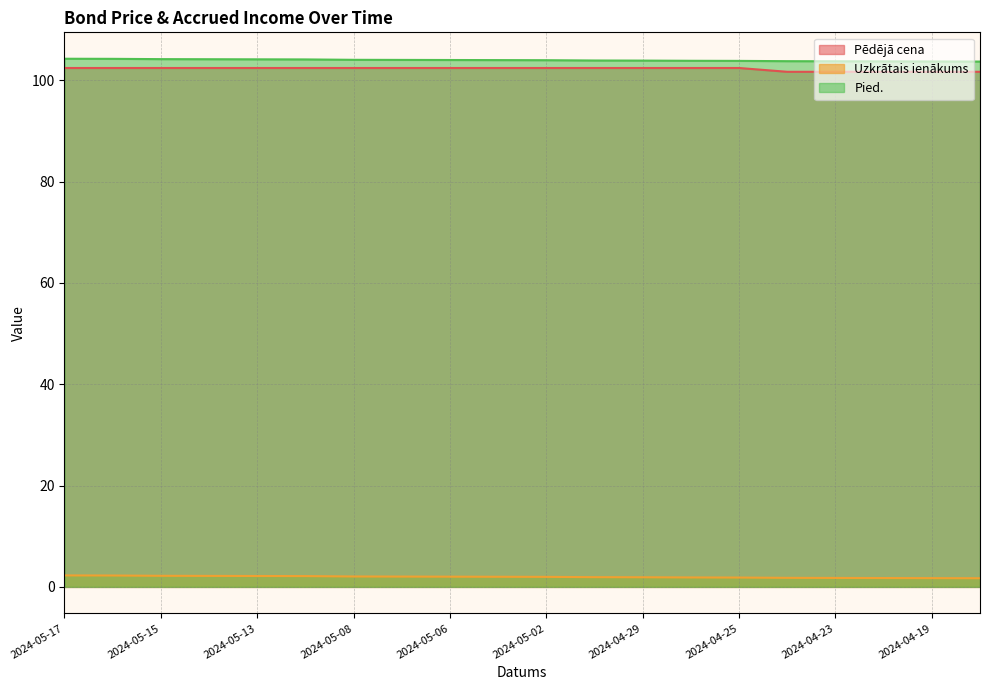

True or false: Pēdējā cena and Uzkrātais ienākums intersect in this chart.

False